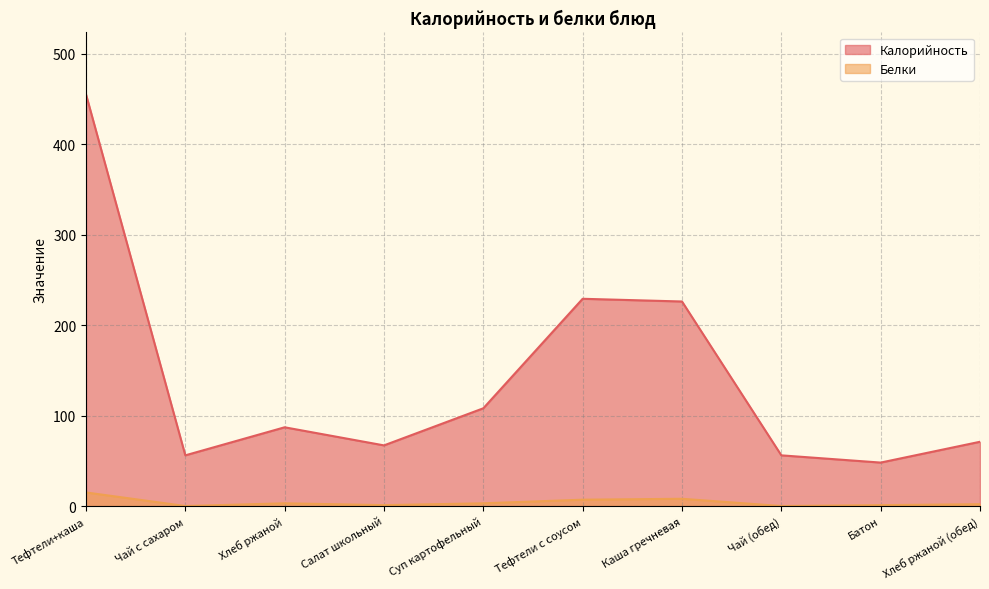

Does the chart have visible grid lines?

Yes